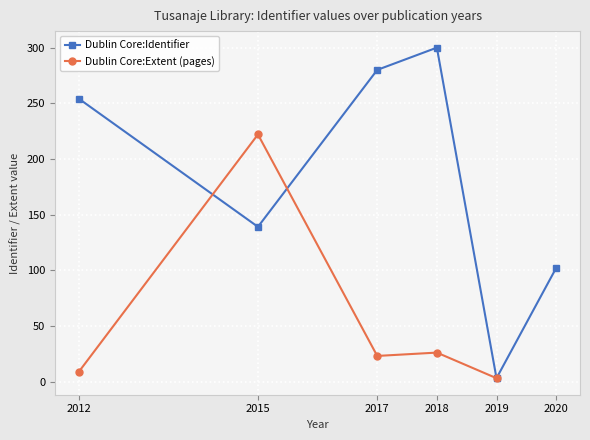

What is the highest value of the Dublin Core:Identifier series?

300